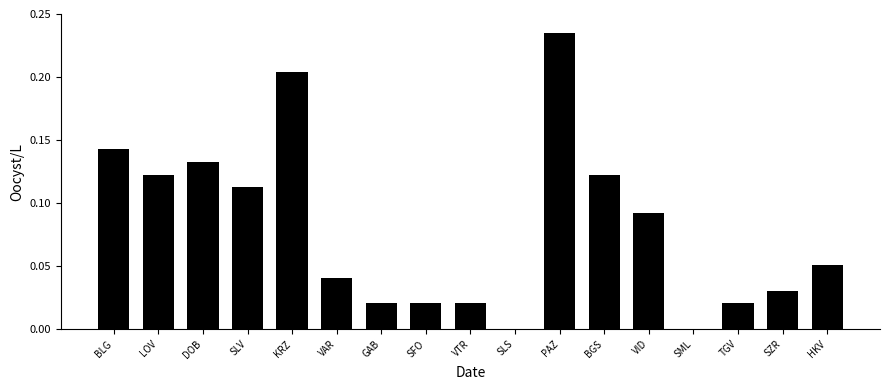

Which label corresponds to the largest value in the chart?

PAZ